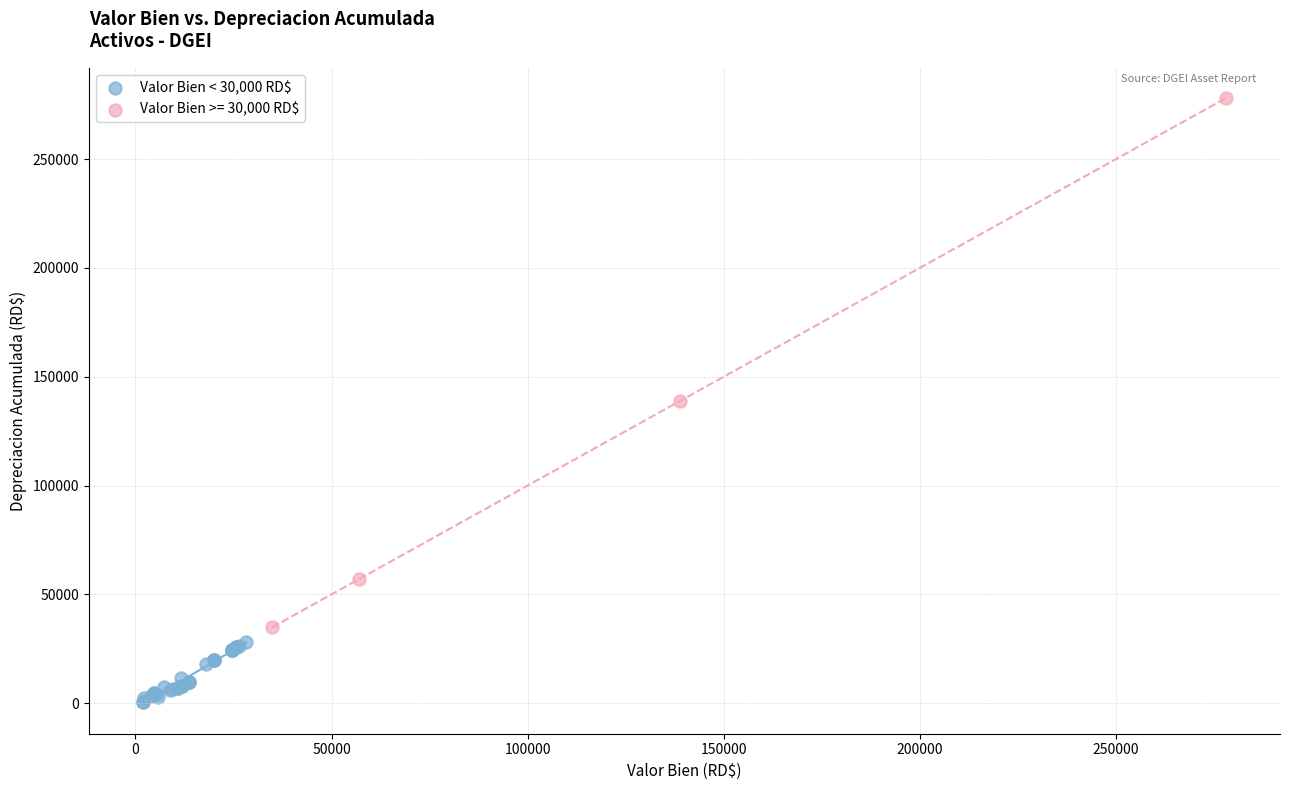

Which series reaches the minimum Y coordinate?

Valor Bien < 30,000 RD$